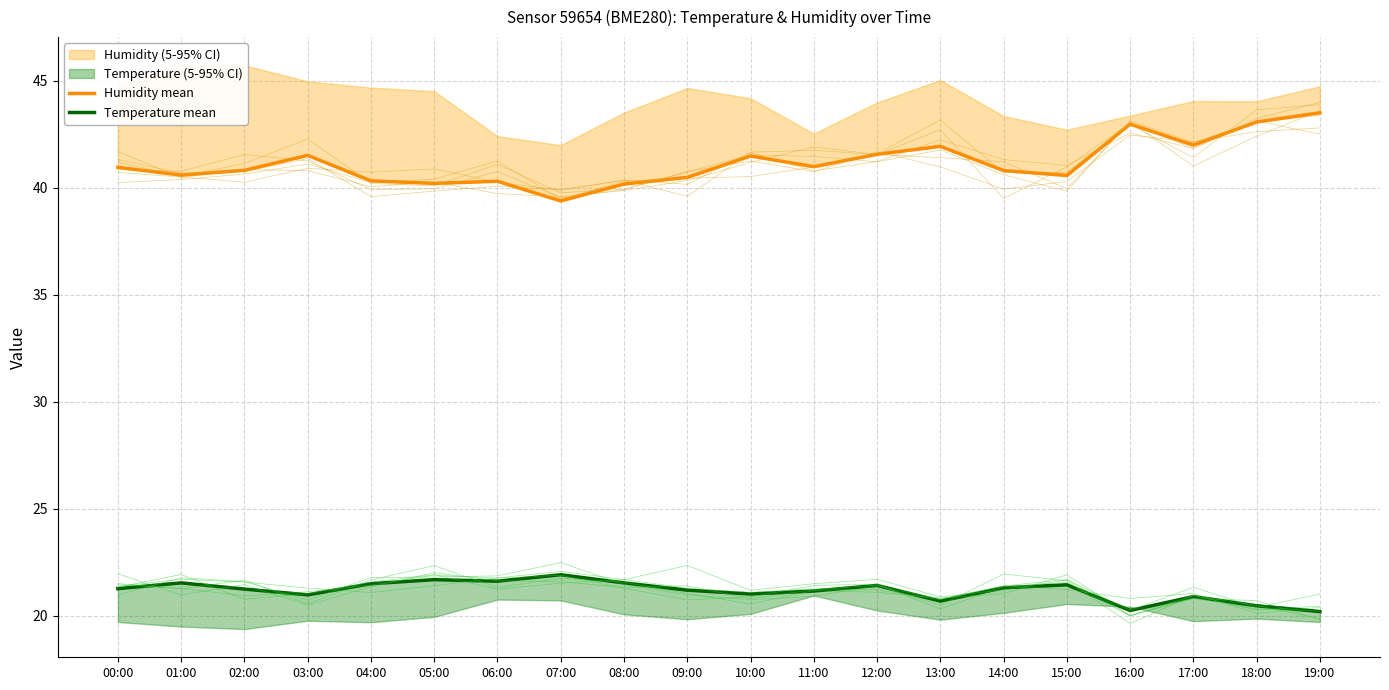

Between 17:00 and 19:00, which is larger?

19:00